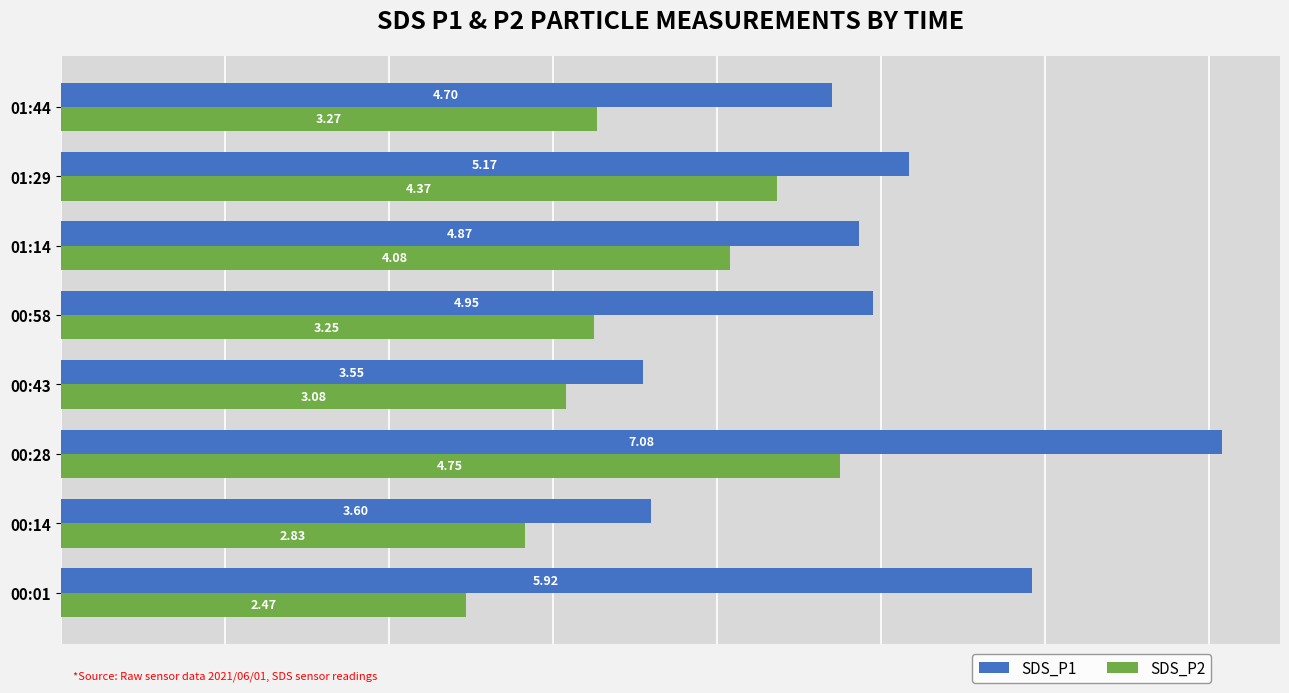

Is the value of SDS_P2 at 01:14 greater than the value of SDS_P1 at 00:58?

No